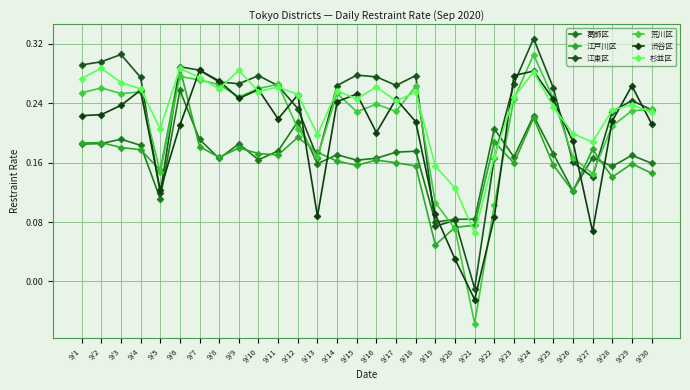

How many 江戸川区 values are between 0 and 1?

30